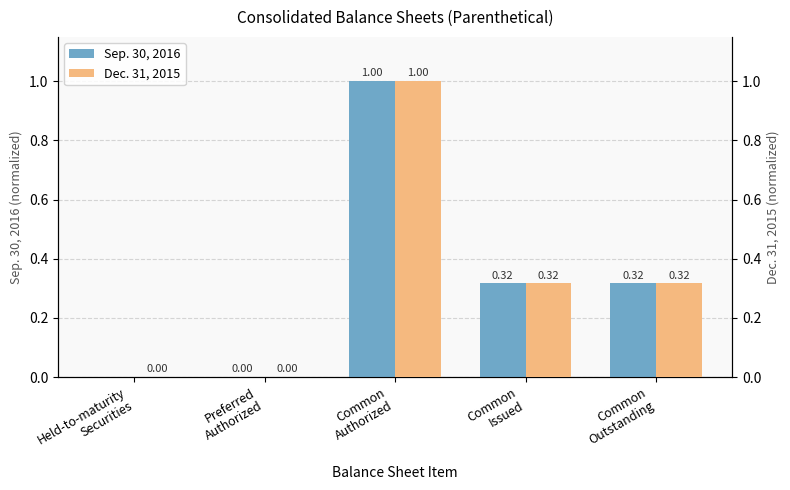

Is it true that Sep. 30, 2016 equals 0.0 at Held-to-maturity
Securities?

True